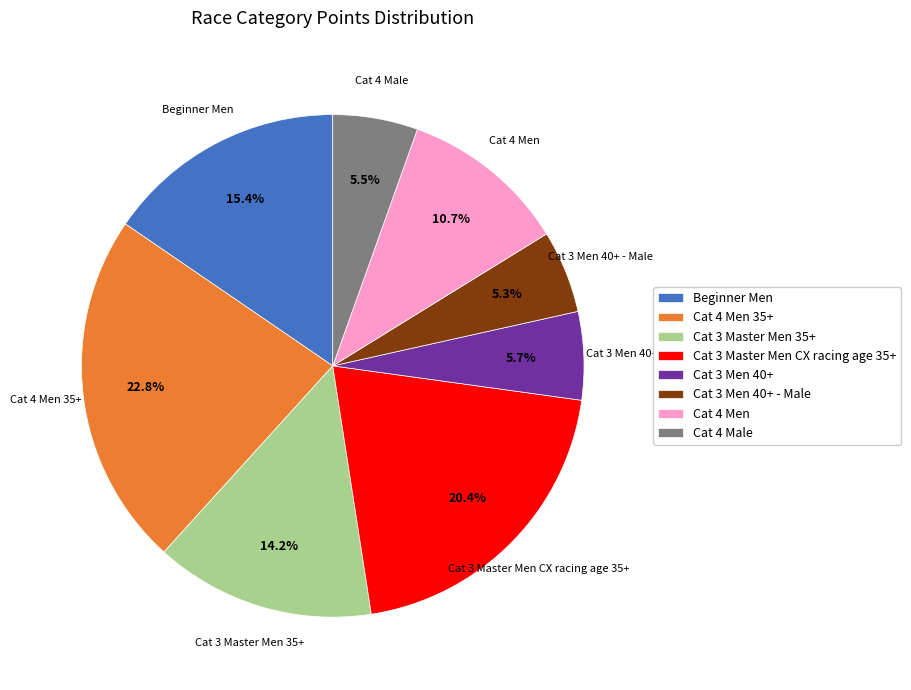

Between Cat 4 Men and Cat 4 Male, which is larger?

Cat 4 Men